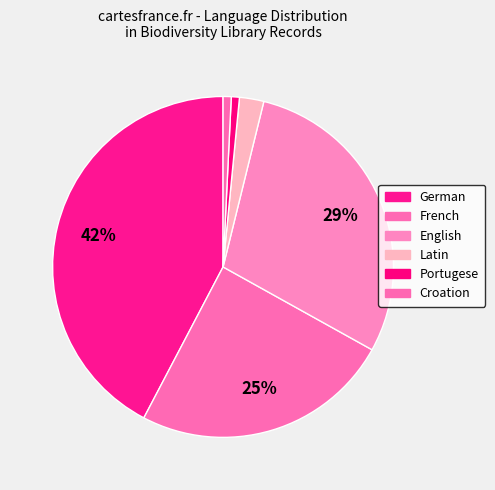

Count the number of slices in the pie.

6